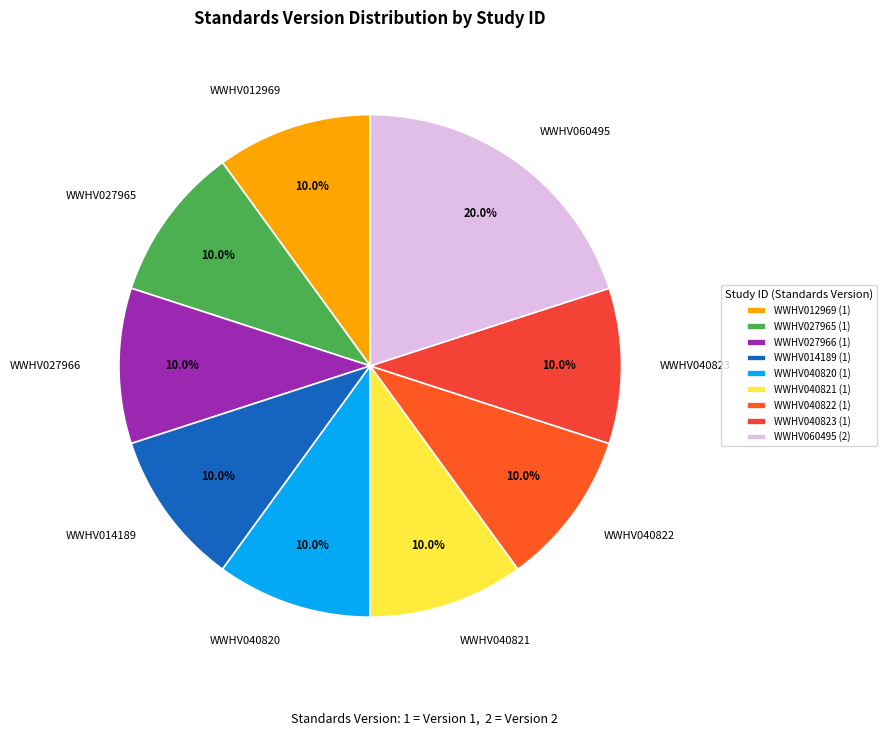

Combined, do WWHV027966 and WWHV040823 account for over 50%?

No